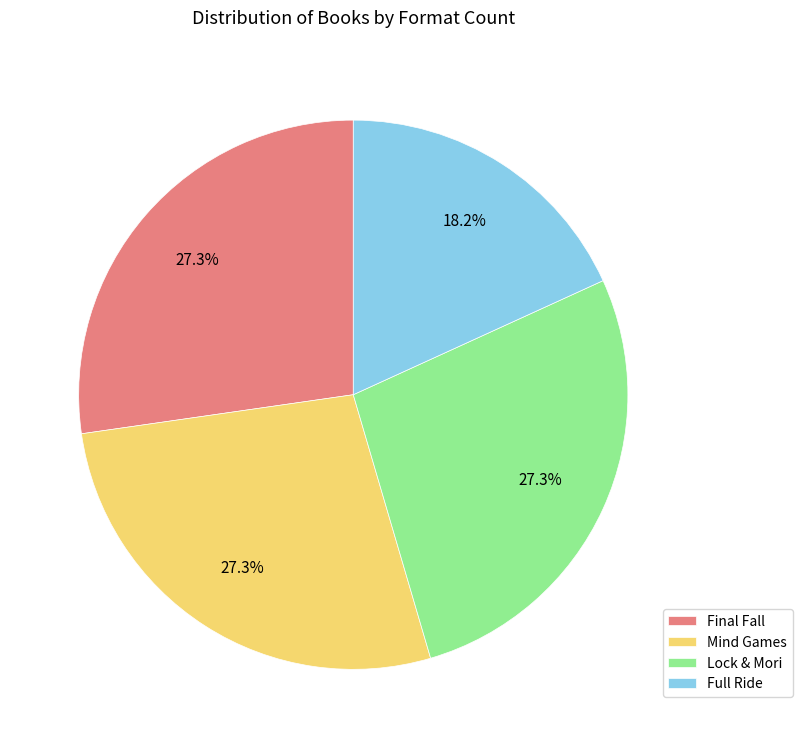

Combined, do Full Ride and Lock & Mori account for over 50%?

No